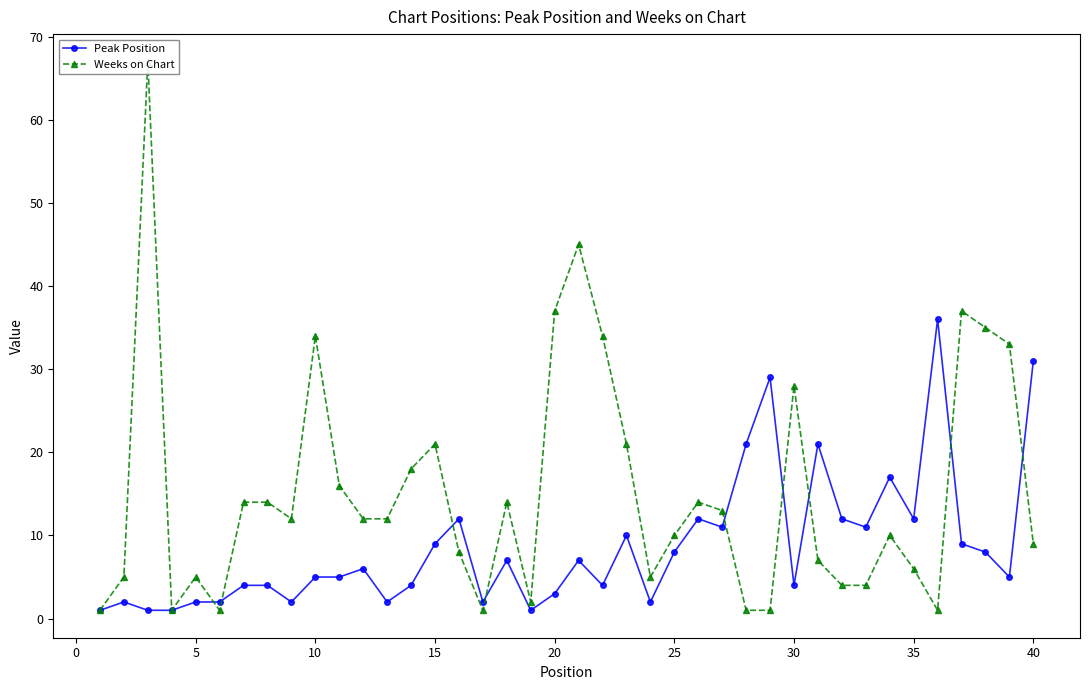

True or false: Peak Position has more than 0 points higher than both neighbors.

True